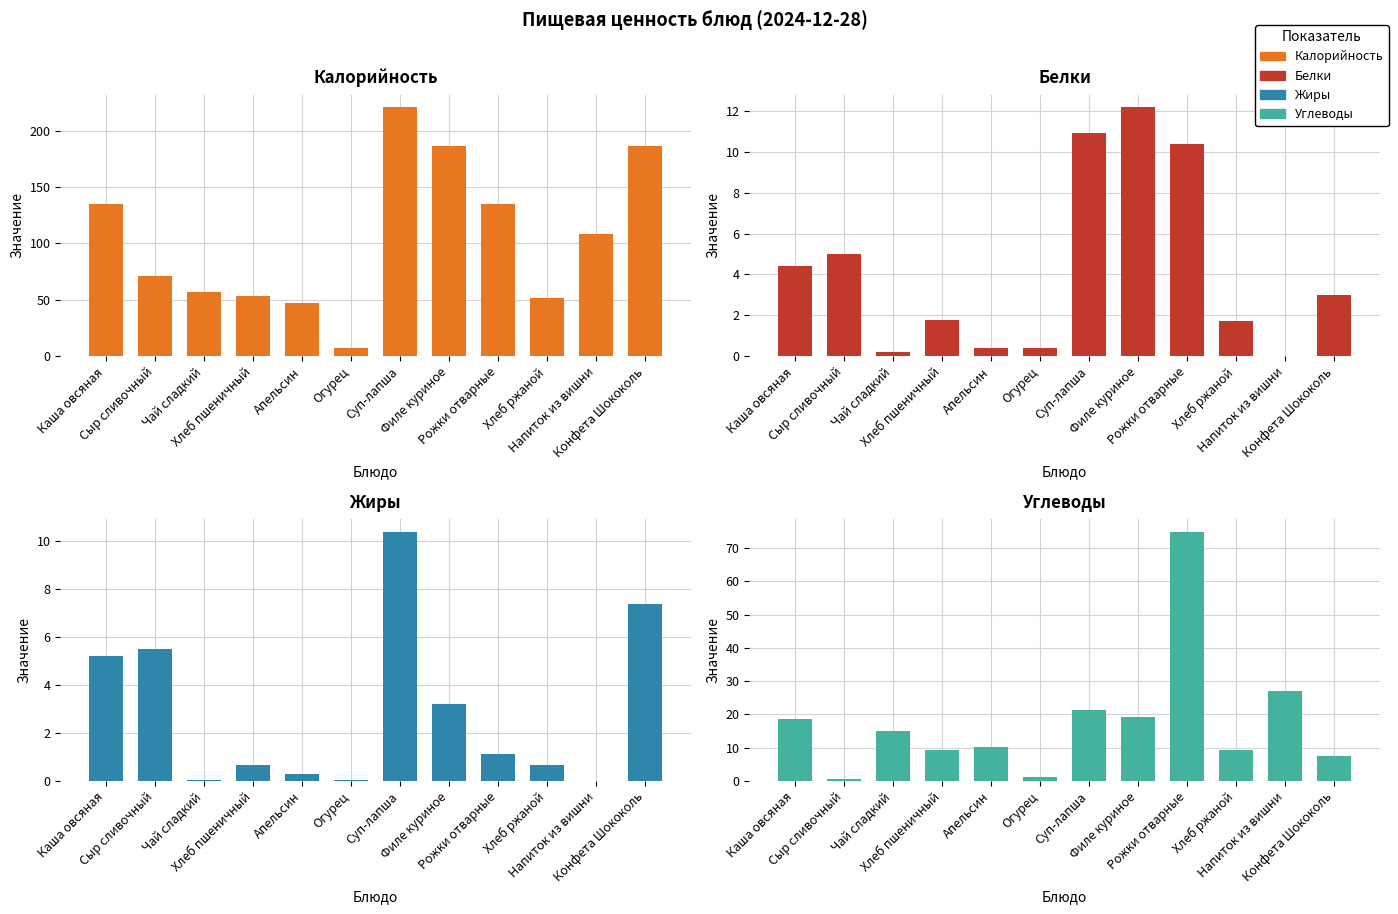

The Белки series shows 1.8 at Конфета Шококоль. True or false?

False